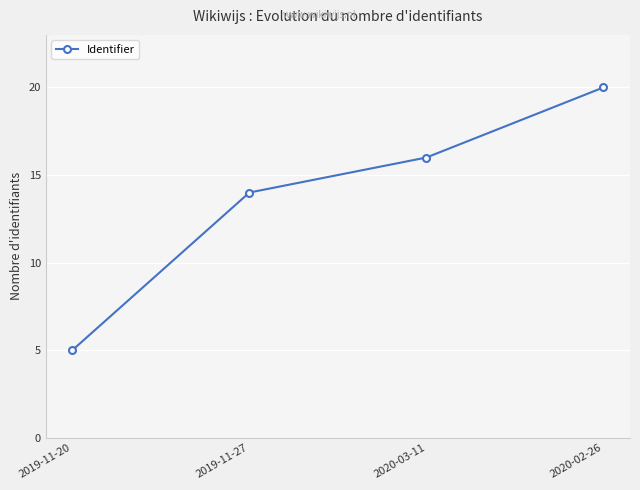

What is the greatest value displayed?

20